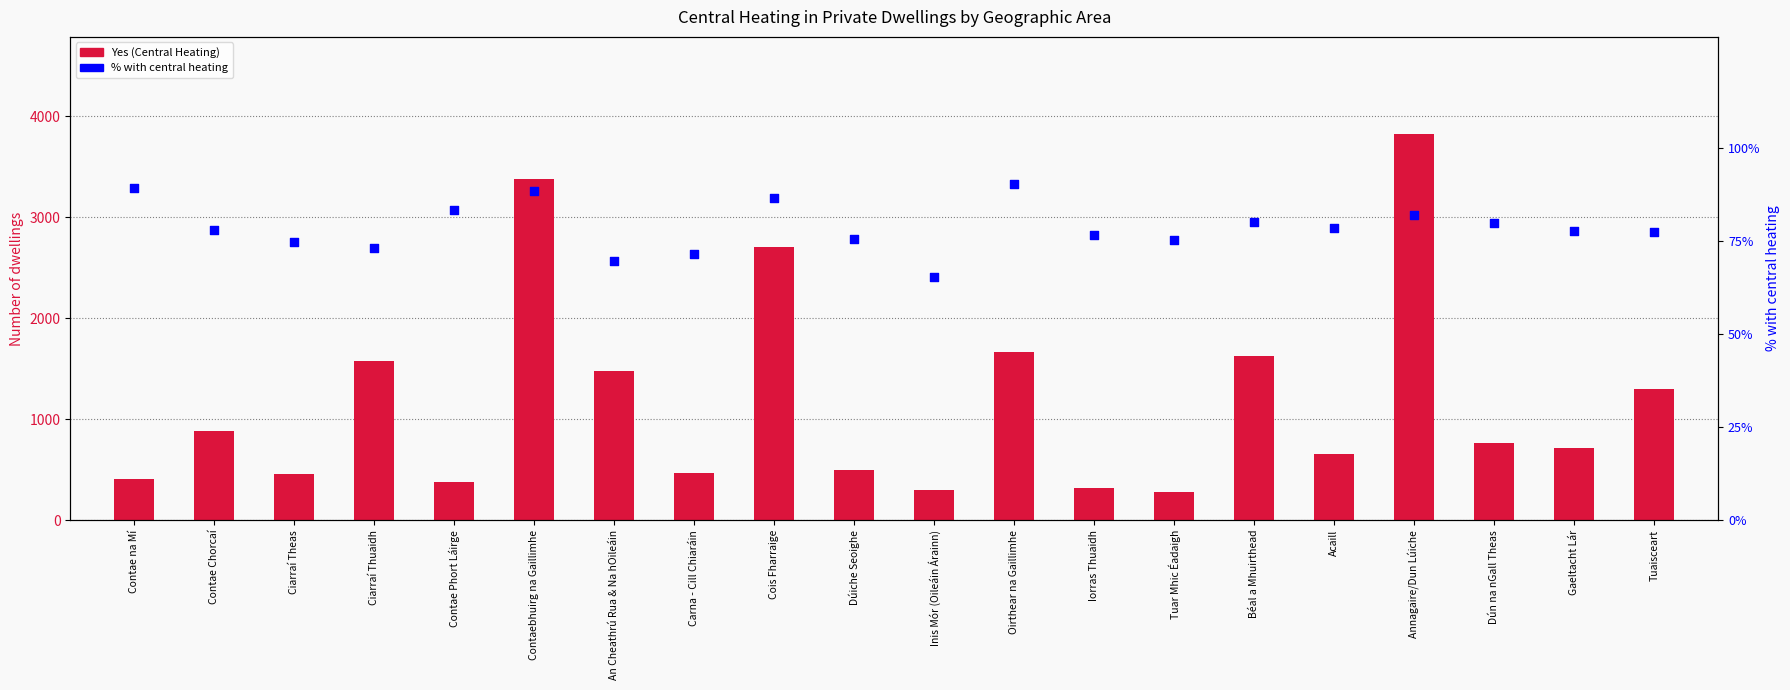

Which series has the largest Y range (max minus min)?

Yes (Central Heating)